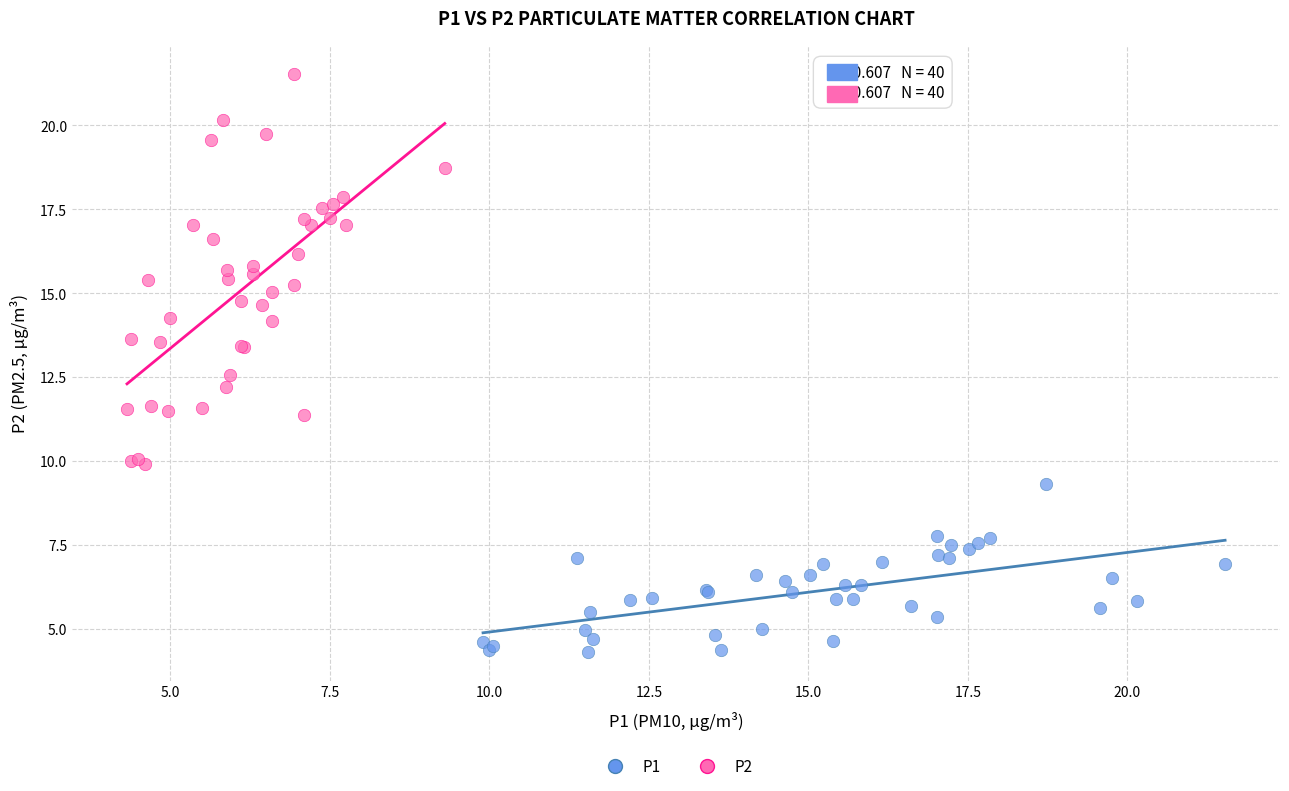

Which series has the largest Y range (max minus min)?

P2